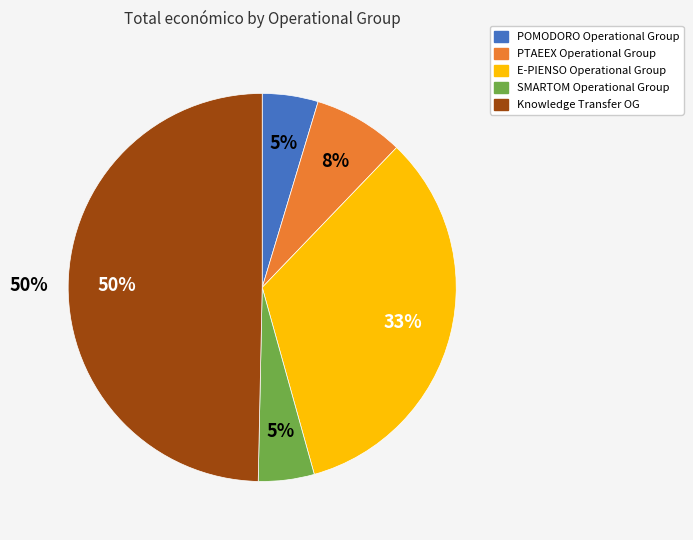

Combined, what portion of the pie is SMARTOM Operational Group and Knowledge Transfer Operational Group?

54.3%